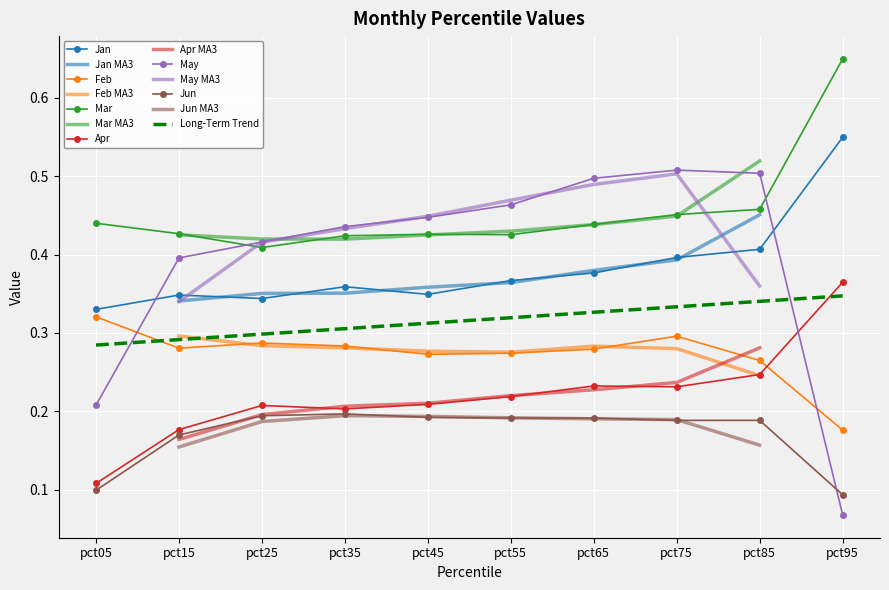

Is it true that Jan equals 0.1 at pct05?

False